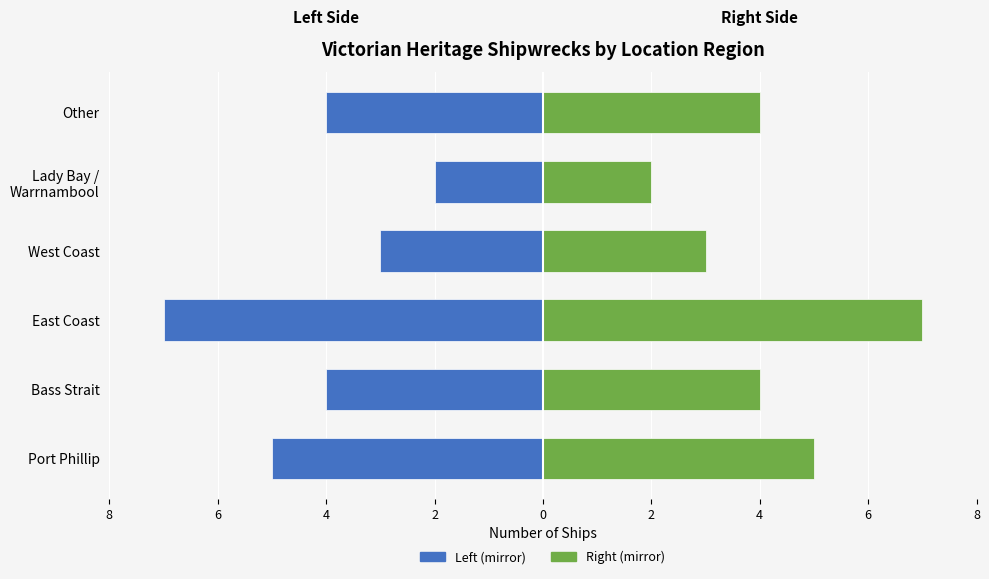

Where does the Count (left) series first go above -4?

West Coast